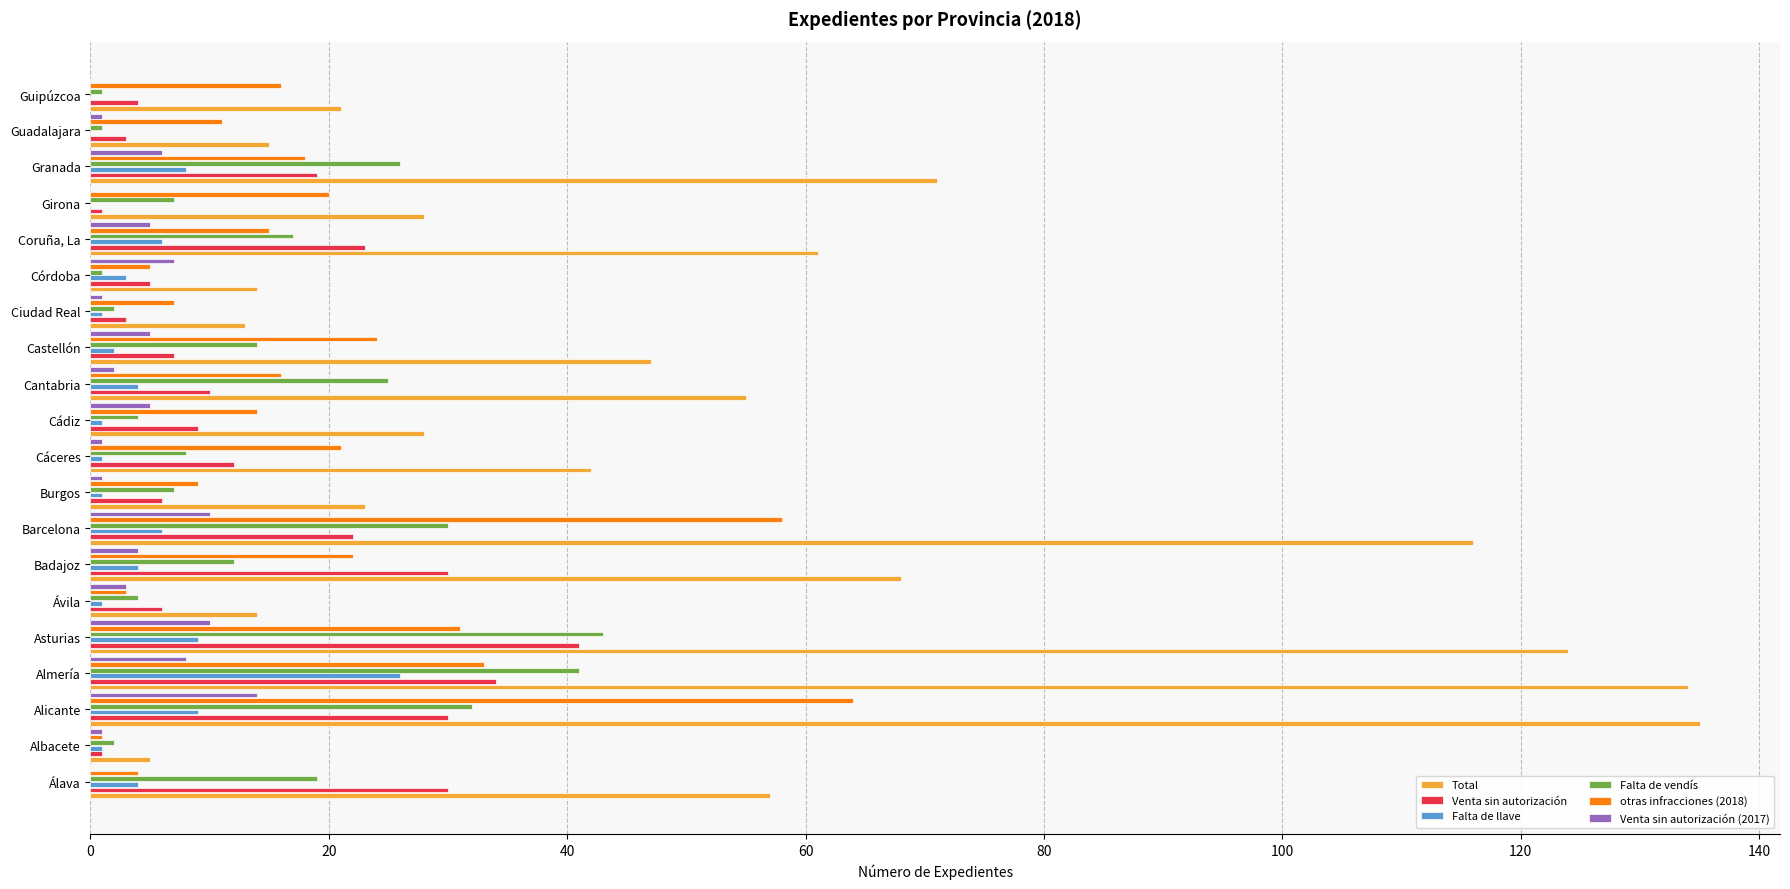

Is the value of Falta de llave at Badajoz greater than the value of Falta de vendís at Barcelona?

No